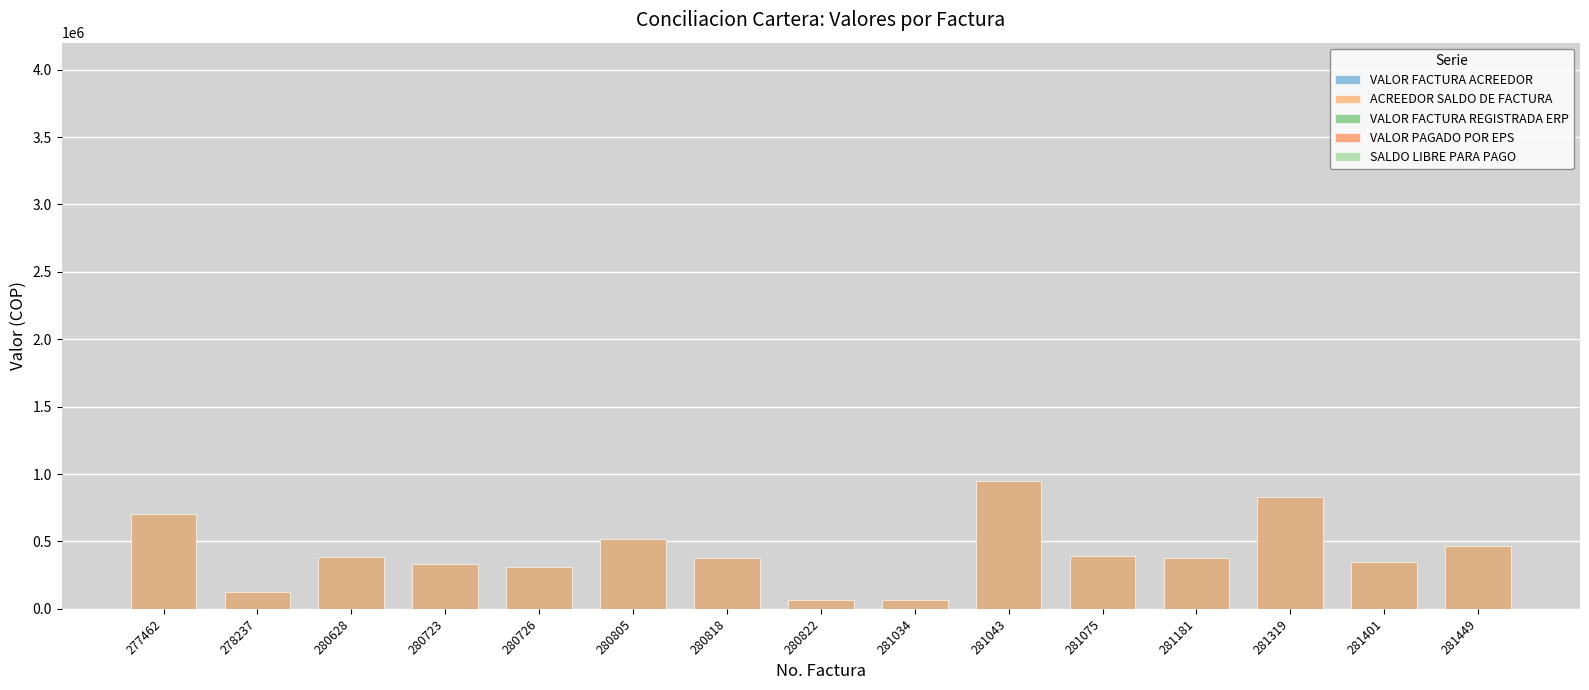

What are all the series names shown in the legend?

VALOR FACTURA ACREEDOR, ACREEDOR SALDO DE FACTURA, VALOR FACTURA REGISTRADA ERP, VALOR PAGADO POR EPS, SALDO LIBRE PARA PAGO